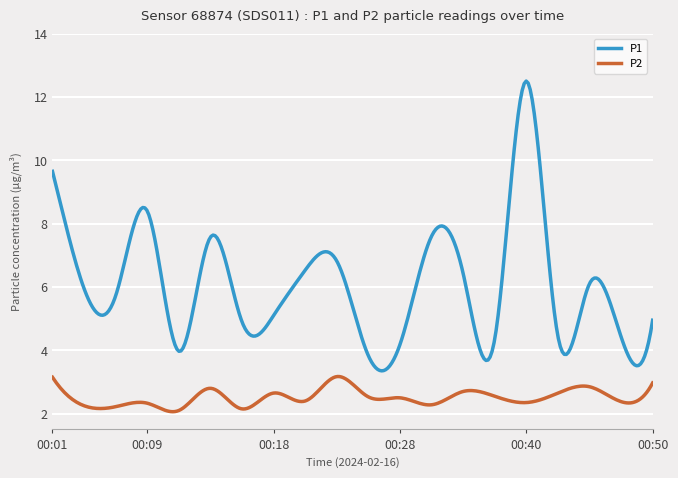

What is the highest value of the P2 series?

3.2